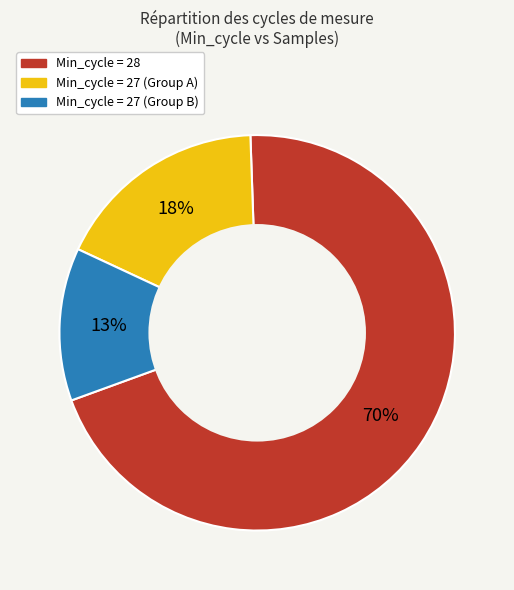

To the nearest percent, what is the average slice percentage?

33%